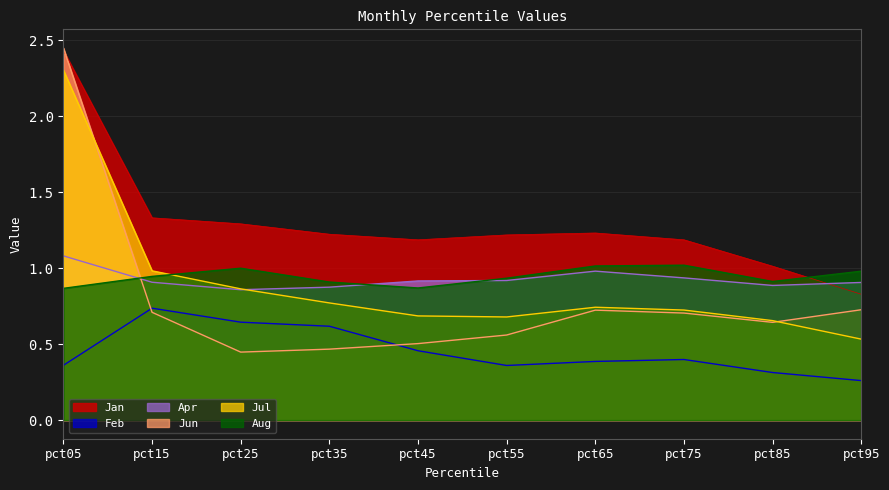

Which category has the highest value in the Aug series?

pct75